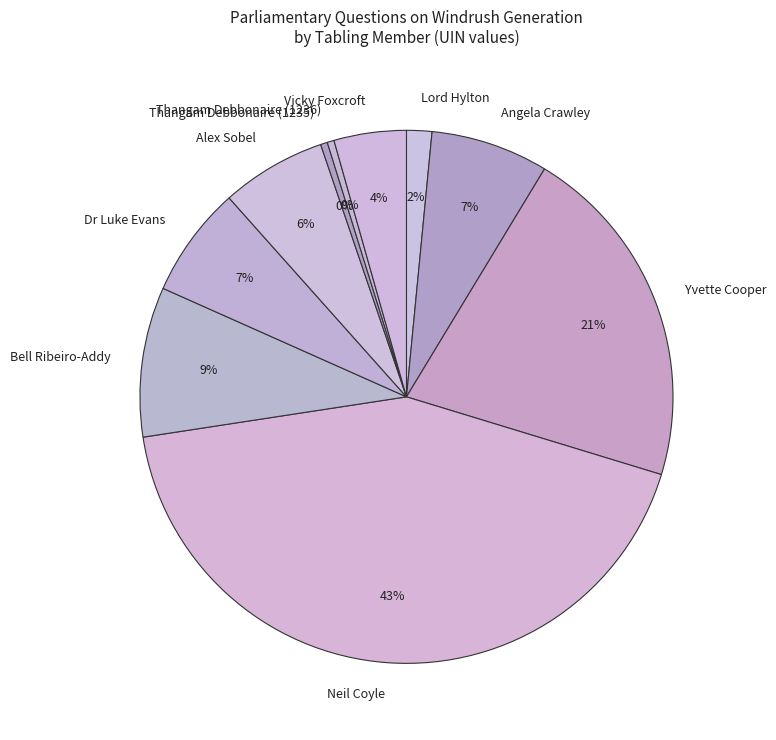

Combined, do Lord Hylton and Vicky Foxcroft account for over 50%?

No